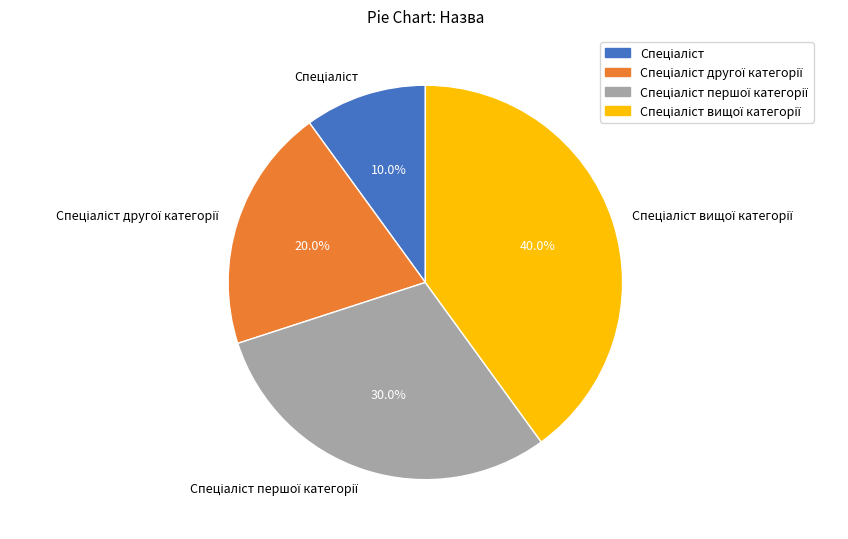

Is there a majority slice in this chart?

No